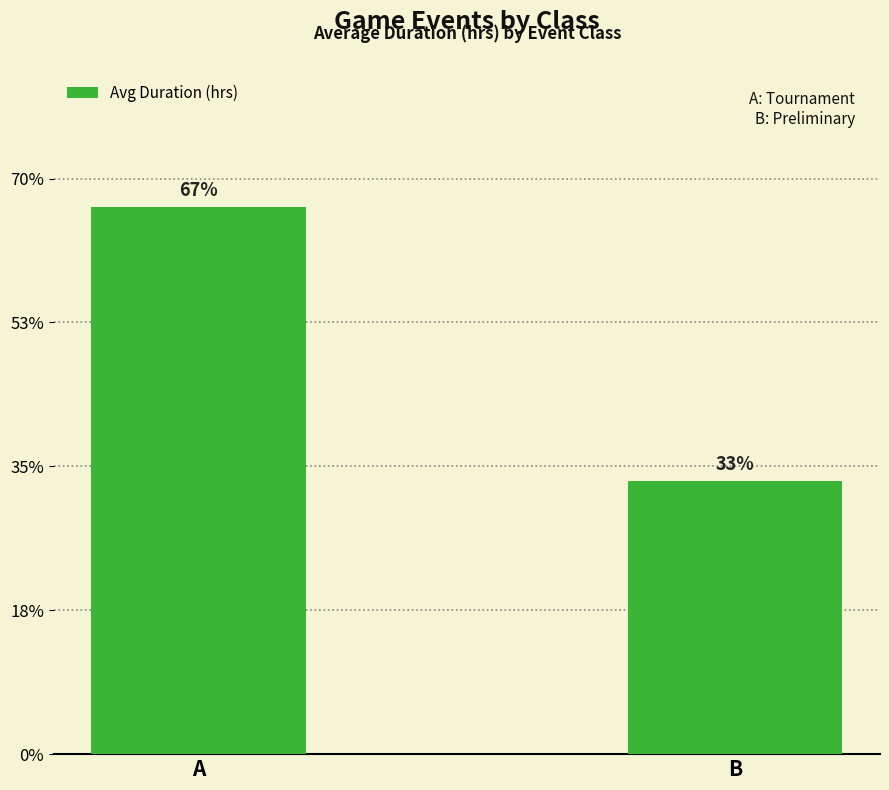

Which has a higher value, B or A?

A